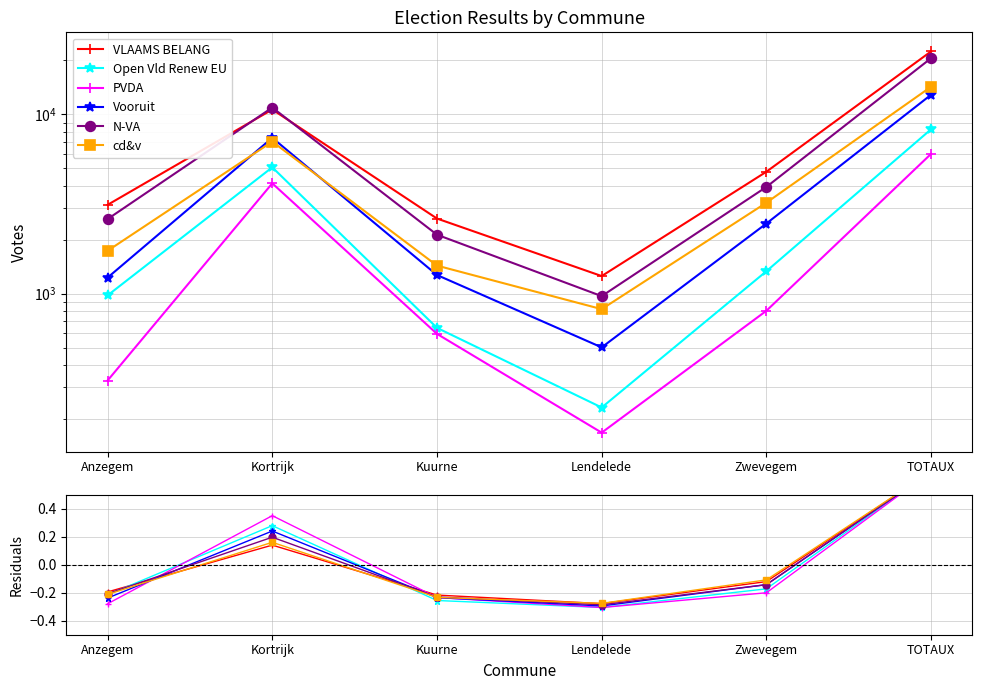

At which category does Open Vld Renew EU reach its first local valley?

Lendelede